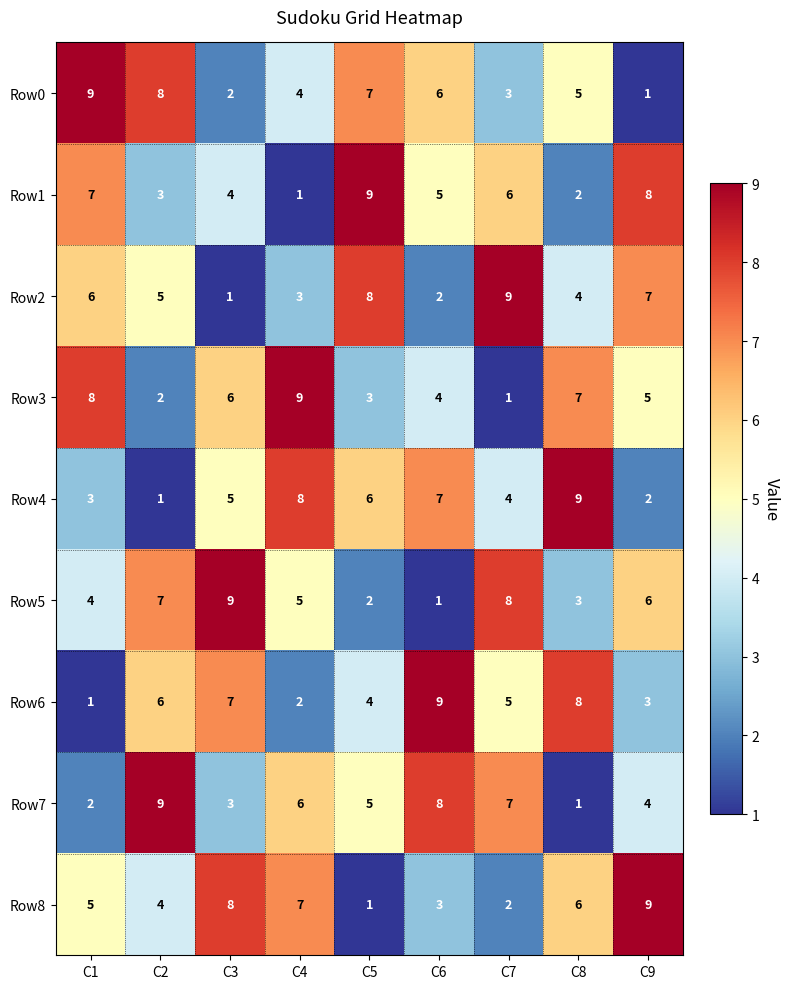

Read the Row3 value at C9.

5